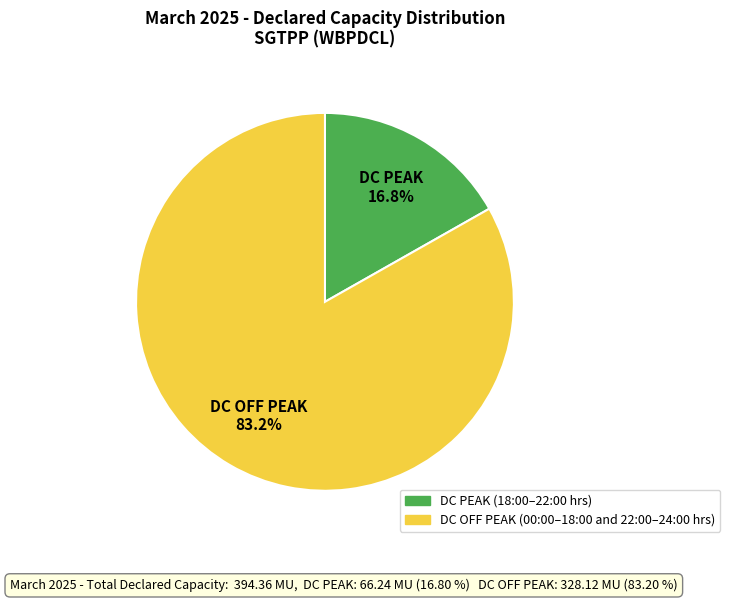

What is the smallest slice in the pie chart?

DC PEAK